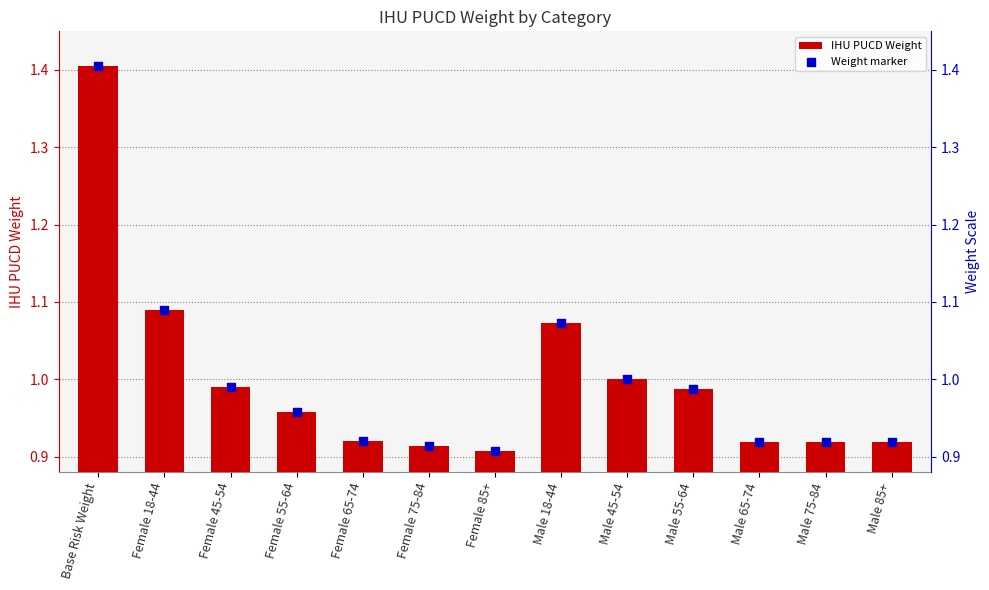

Which series reaches the maximum Y coordinate?

IHU PUCD Weight